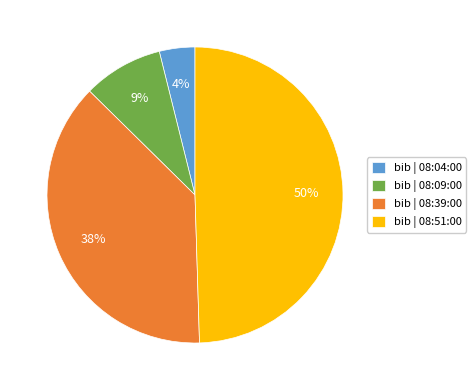

Is bib | 08:04:00 the majority of the pie?

No